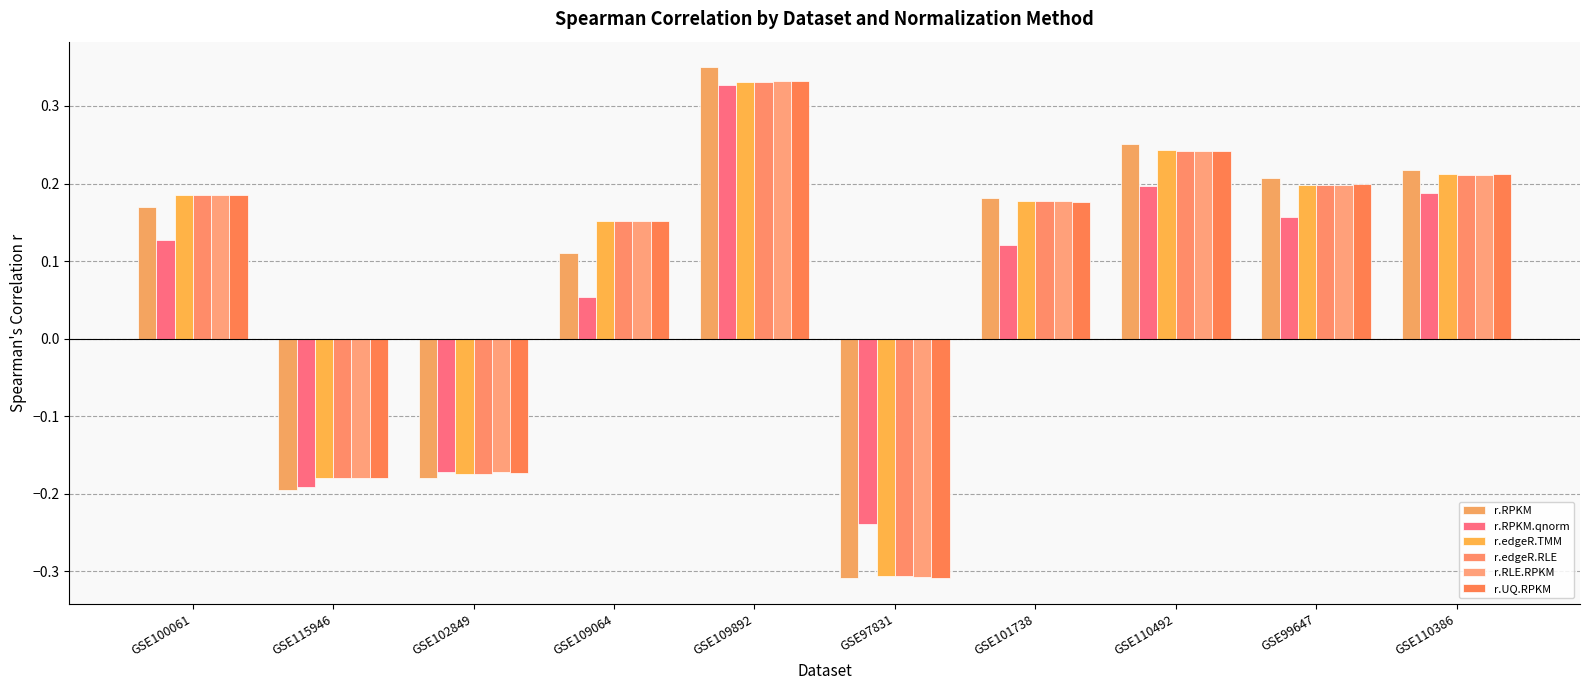

Reading right to left, extract all data points from this chart.

r.RPKM: GSE110386=0.2	GSE99647=0.2	GSE110492=0.3	GSE101738=0.2	GSE97831=-0.3	GSE109892=0.3	GSE109064=0.1	GSE102849=-0.2	GSE115946=-0.2	GSE100061=0.2
r.RPKM.qnorm: GSE110386=0.2	GSE99647=0.2	GSE110492=0.2	GSE101738=0.1	GSE97831=-0.2	GSE109892=0.3	GSE109064=0.1	GSE102849=-0.2	GSE115946=-0.2	GSE100061=0.1
r.edgeR.TMM: GSE110386=0.2	GSE99647=0.2	GSE110492=0.2	GSE101738=0.2	GSE97831=-0.3	GSE109892=0.3	GSE109064=0.2	GSE102849=-0.2	GSE115946=-0.2	GSE100061=0.2
r.edgeR.RLE: GSE110386=0.2	GSE99647=0.2	GSE110492=0.2	GSE101738=0.2	GSE97831=-0.3	GSE109892=0.3	GSE109064=0.2	GSE102849=-0.2	GSE115946=-0.2	GSE100061=0.2
r.RLE.RPKM: GSE110386=0.2	GSE99647=0.2	GSE110492=0.2	GSE101738=0.2	GSE97831=-0.3	GSE109892=0.3	GSE109064=0.2	GSE102849=-0.2	GSE115946=-0.2	GSE100061=0.2
r.UQ.RPKM: GSE110386=0.2	GSE99647=0.2	GSE110492=0.2	GSE101738=0.2	GSE97831=-0.3	GSE109892=0.3	GSE109064=0.2	GSE102849=-0.2	GSE115946=-0.2	GSE100061=0.2